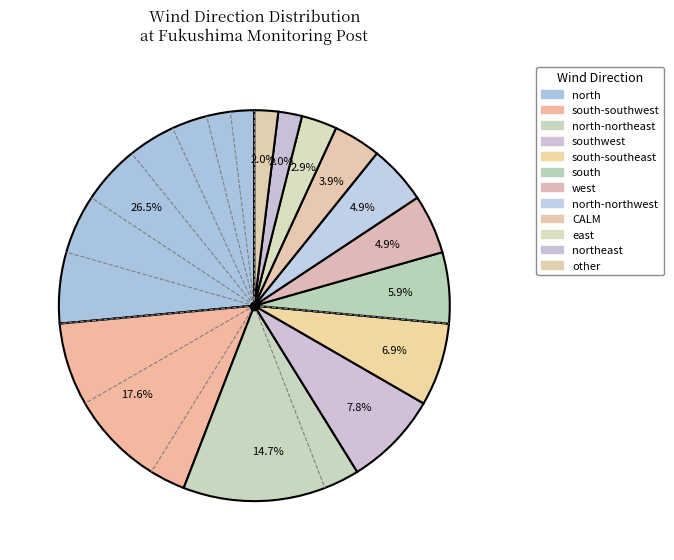

To the nearest percent, what percentage of the pie is east?

3%